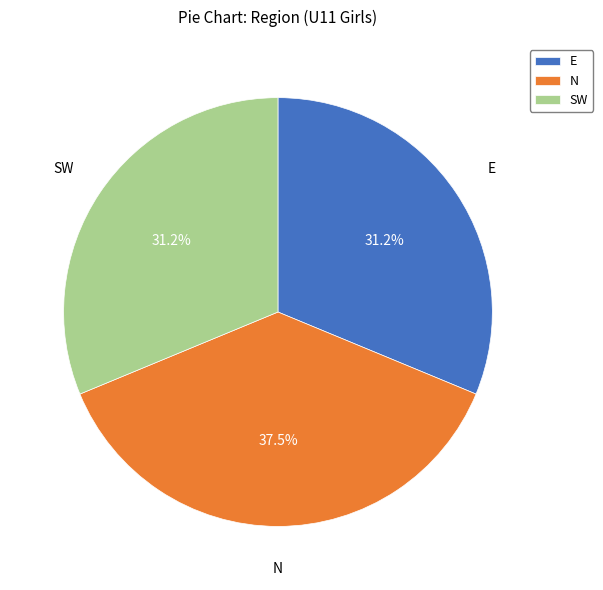

What percentage is the SW slice, to the nearest percent?

31%